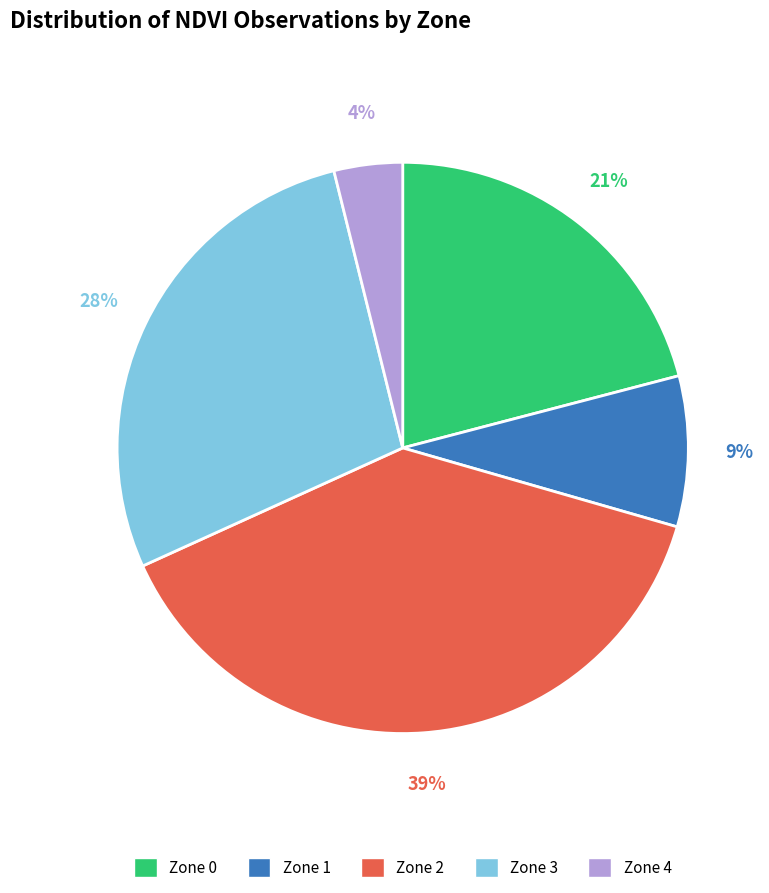

How many segments does this pie chart have?

5